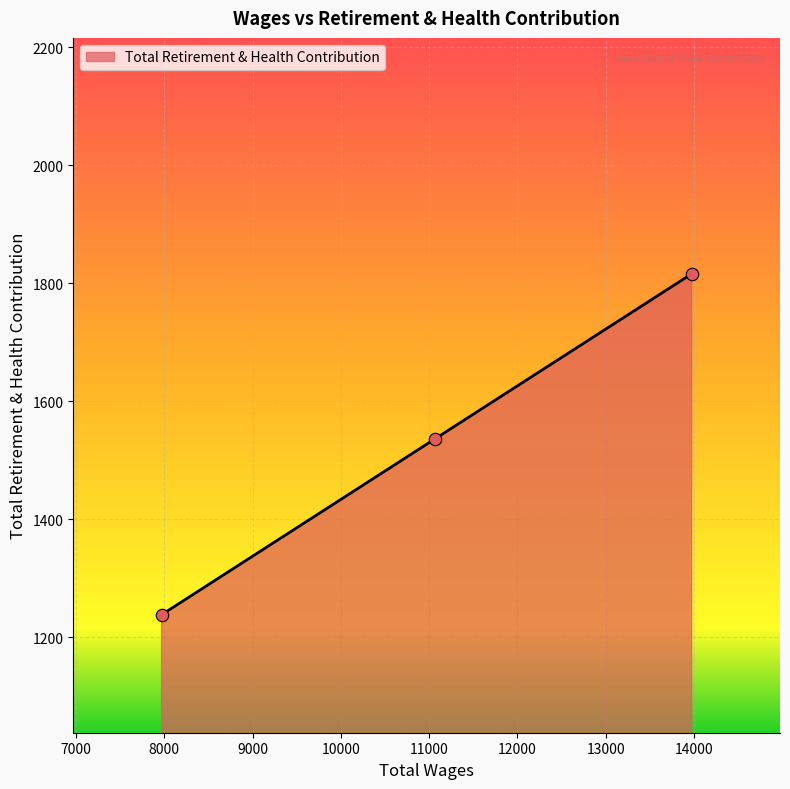

What is the sum of all values?

4590